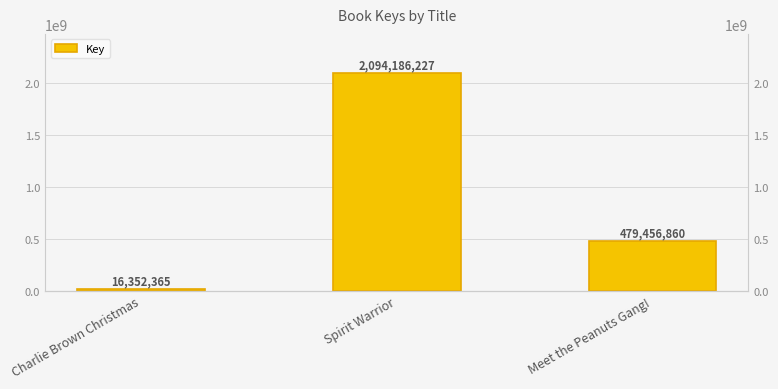

Reading right to left, extract all data points from this chart.

Meet the Peanuts Gang!=479456860	Spirit Warrior=2094186227	Charlie Brown Christmas=16352365